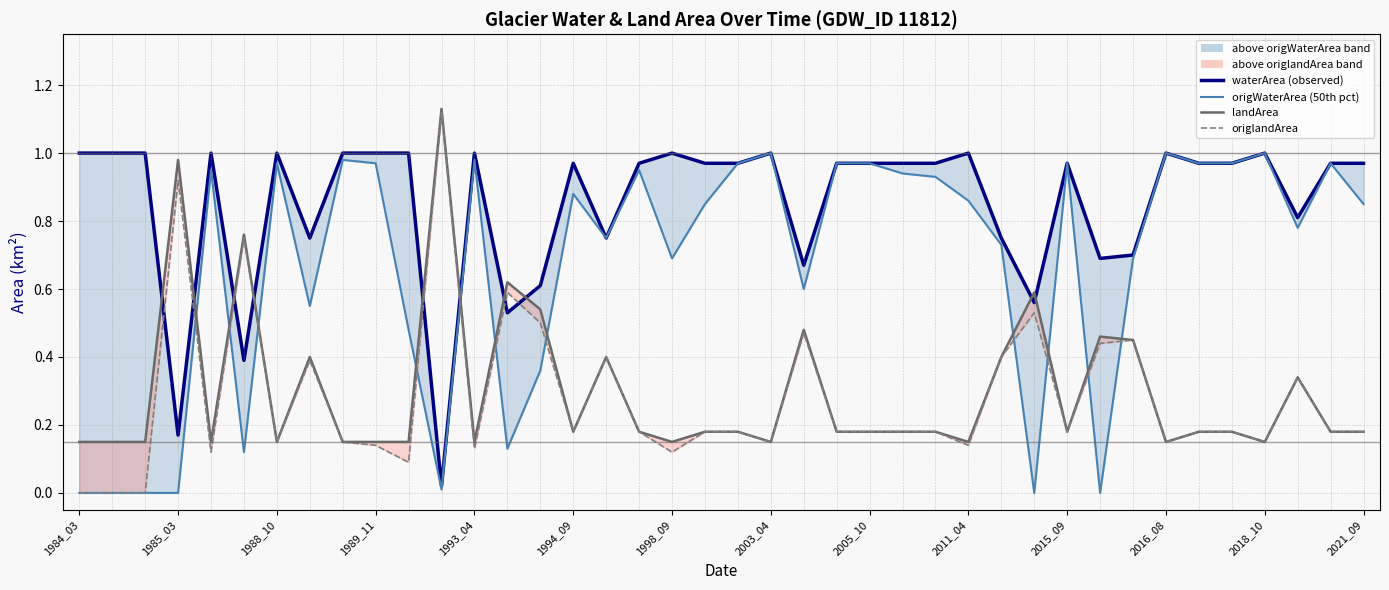

Is this an area chart (filled region under the line)?

No